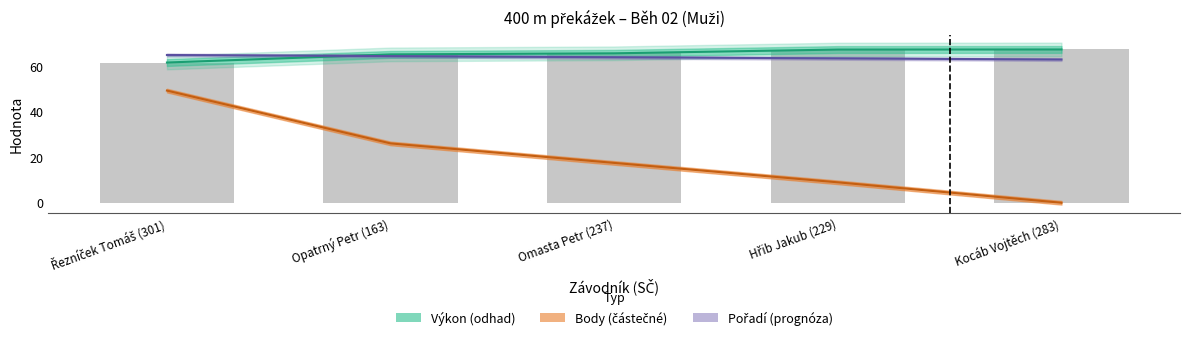

What is the value of the Pořadí bar at the 5th from the left?

63.0